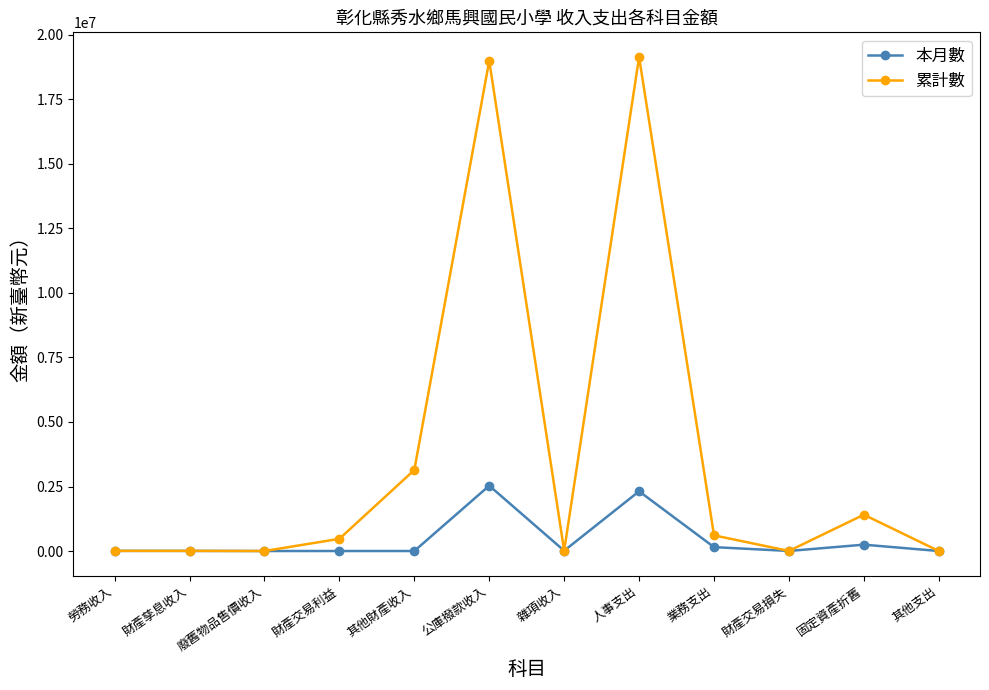

What is the difference between the highest and lowest values at 其他支出?

240